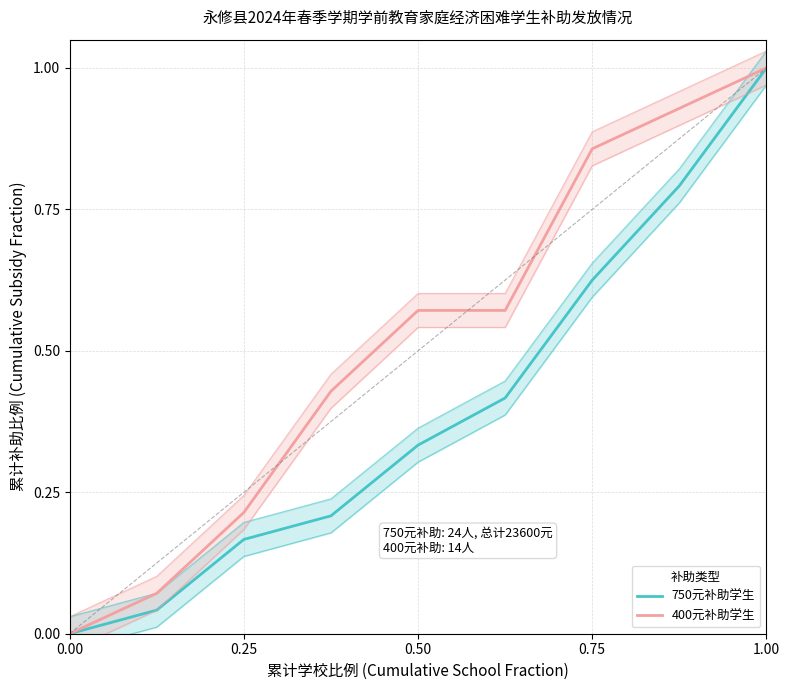

Reading left to right, what are all the values shown in this chart?

750元补助学生: 0.0	0.0	0.2	0.2	0.3	0.4	0.6	0.8	1.0
400元补助学生: 0.0	0.1	0.2	0.4	0.6	0.6	0.9	0.9	1.0